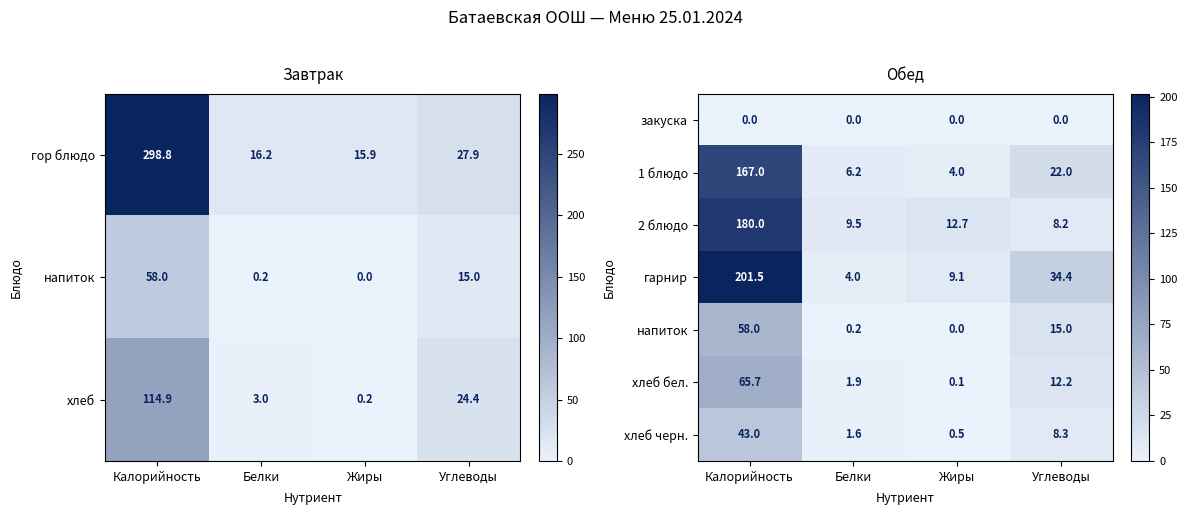

What is the sum of the хлеб черн. values at Белки and Углеводы?

9.9